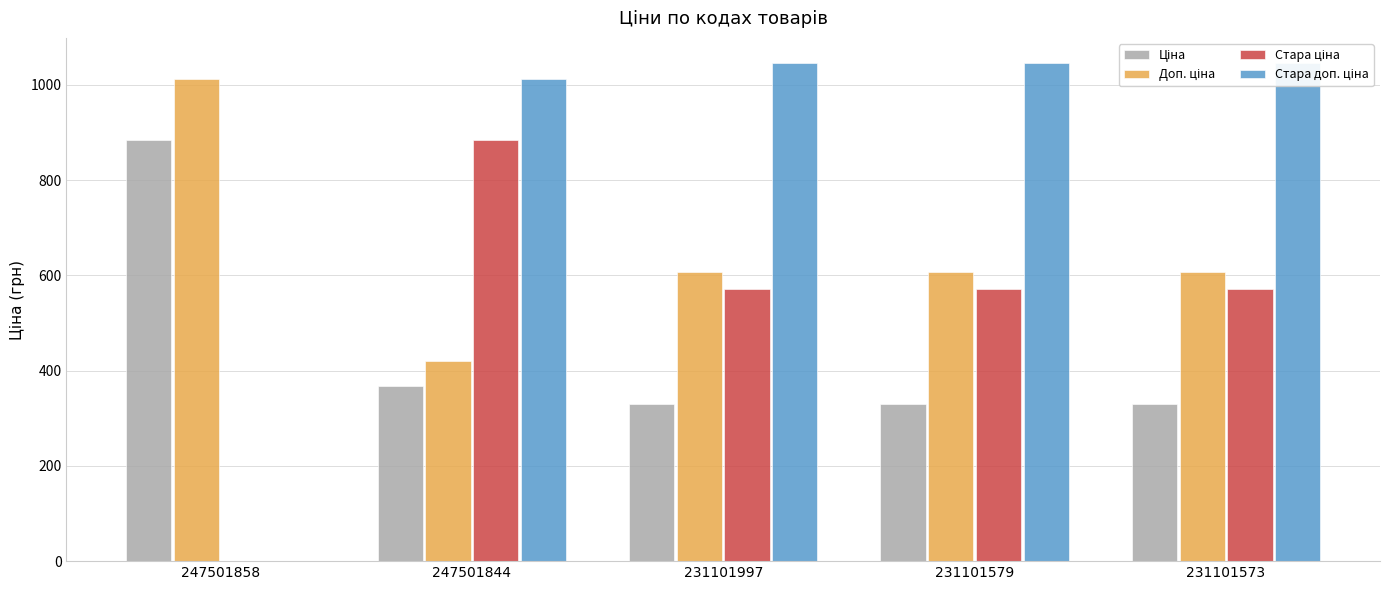

List the series in order of their peak value, highest first.

Стара доп. ціна, Доп. ціна, Ціна, Стара ціна